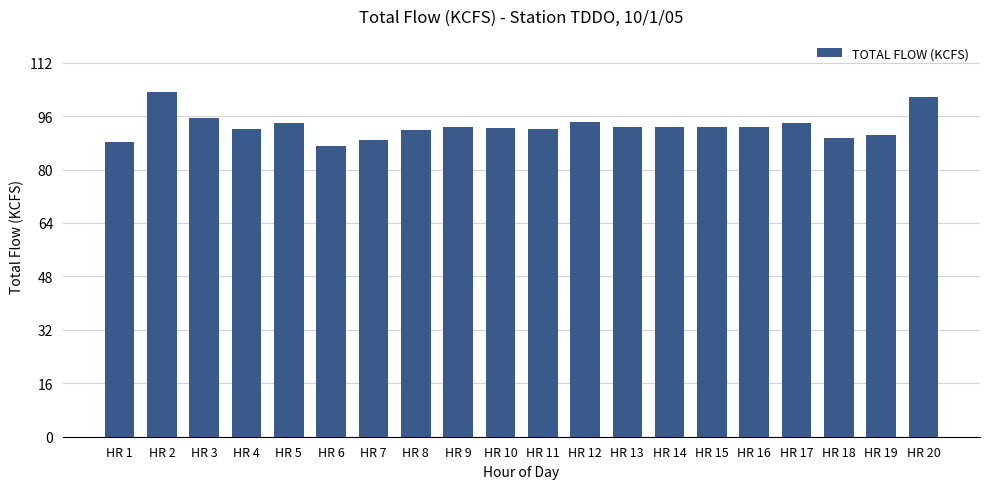

Which has a higher value, HR 15 or HR 2?

HR 2